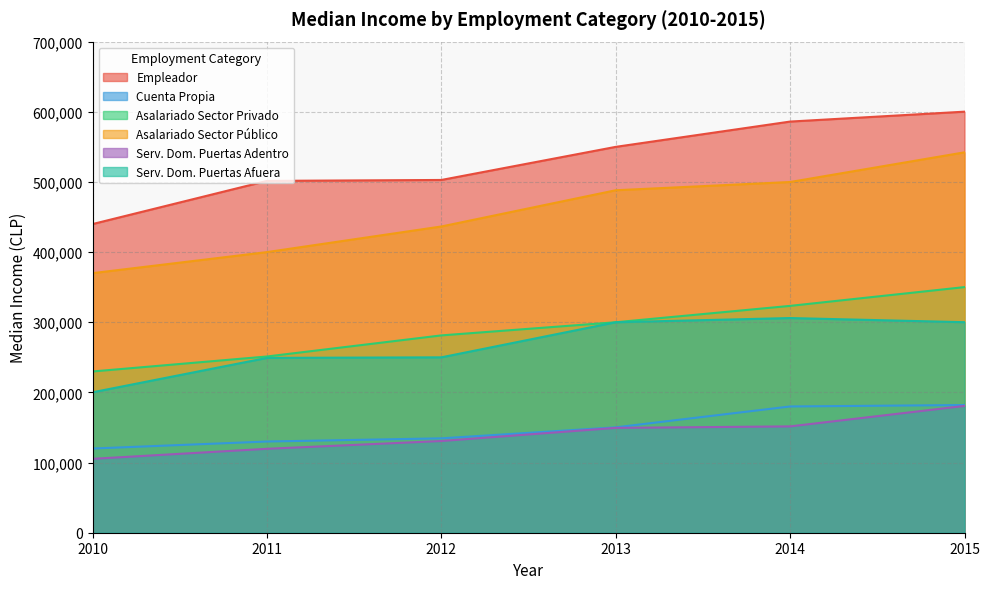

At 2011, list the series in order from largest to smallest.

Empleador, Asalariado Sector Público, Asalariado Sector Privado, Serv. Dom. Puertas Afuera, Cuenta Propia, Serv. Dom. Puertas Adentro